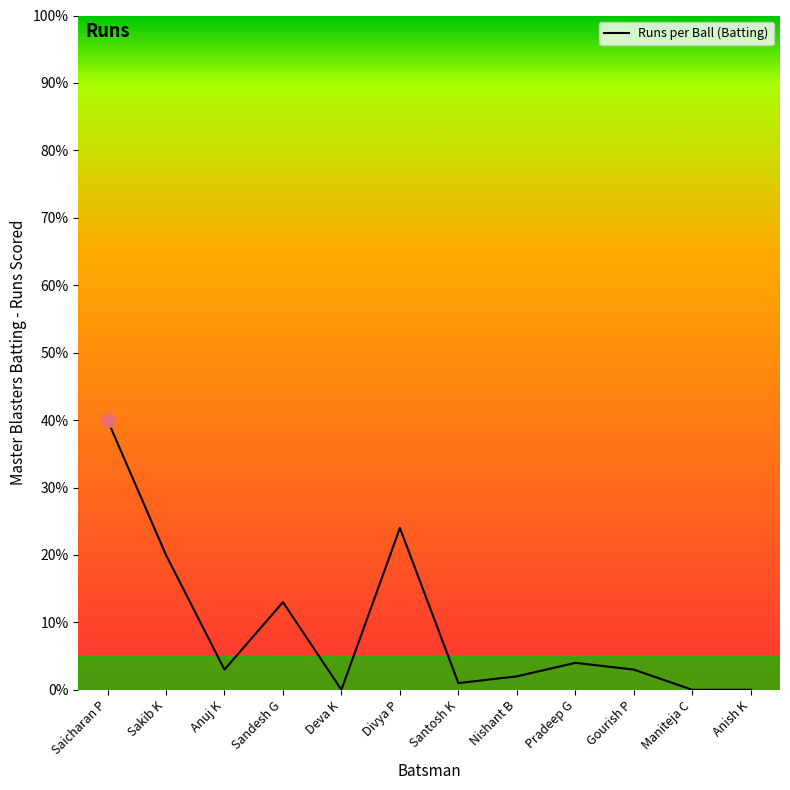

What is the ratio of the value at Divya P to the value at Gourish P?

8.0